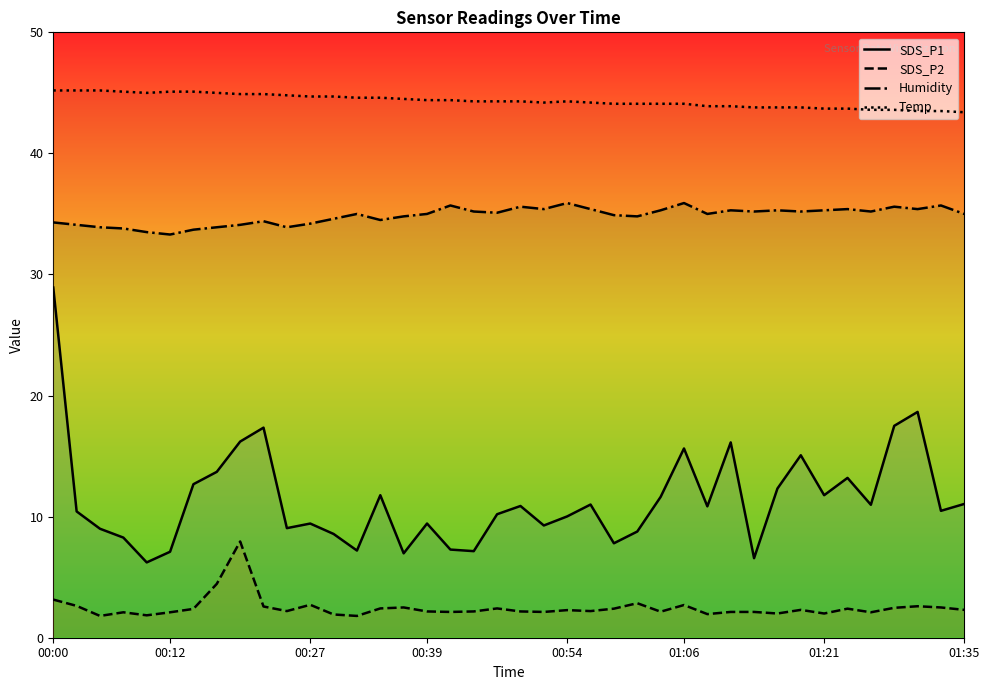

Between 13 and 30, which series saw the biggest shift?

Temp